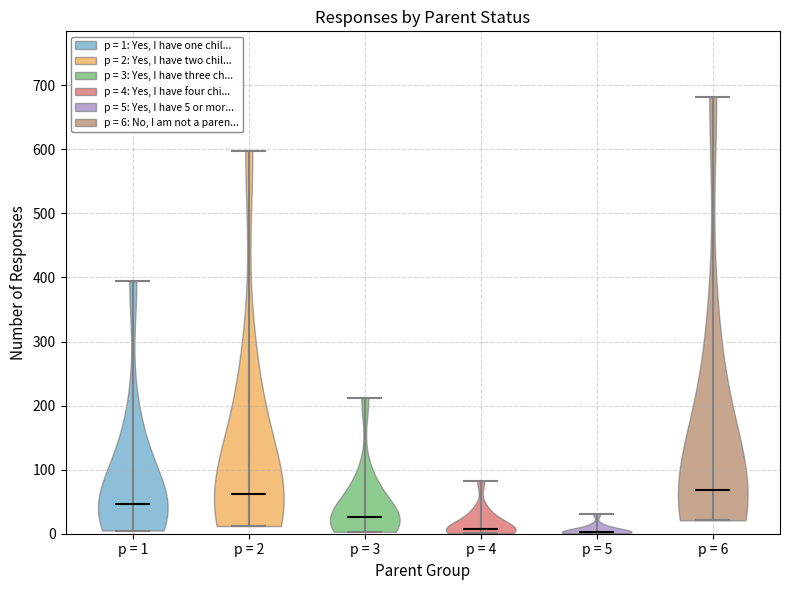

What is the lowest point the violin for p = 4 reaches on the y-axis? The values are not printed on the chart, so give them approximately, as read against the axis.

0